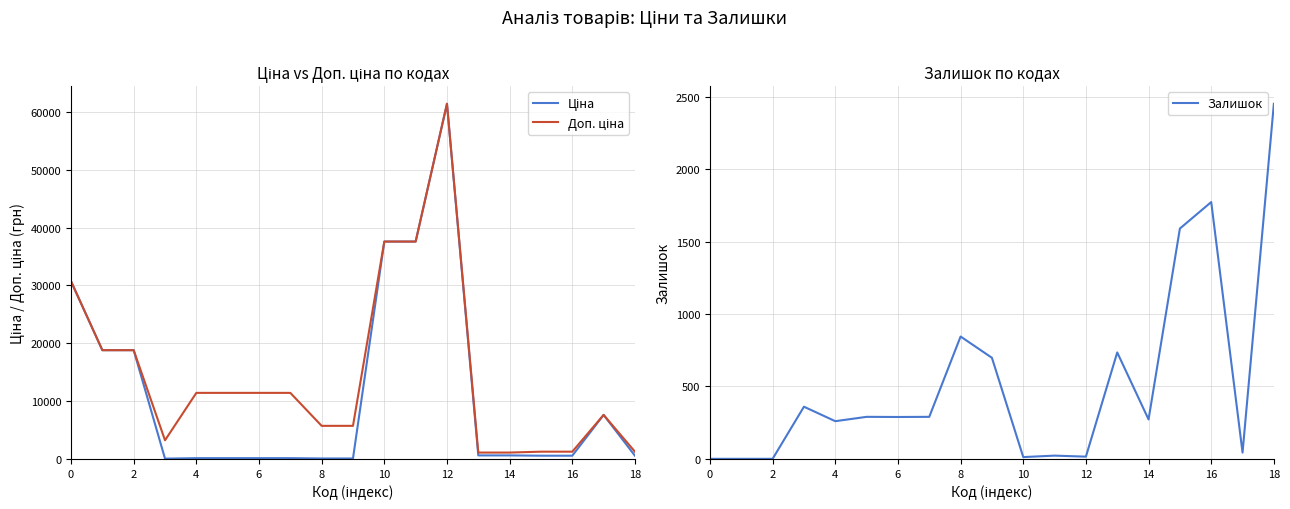

Does the chart display data point markers on the line(s)?

No